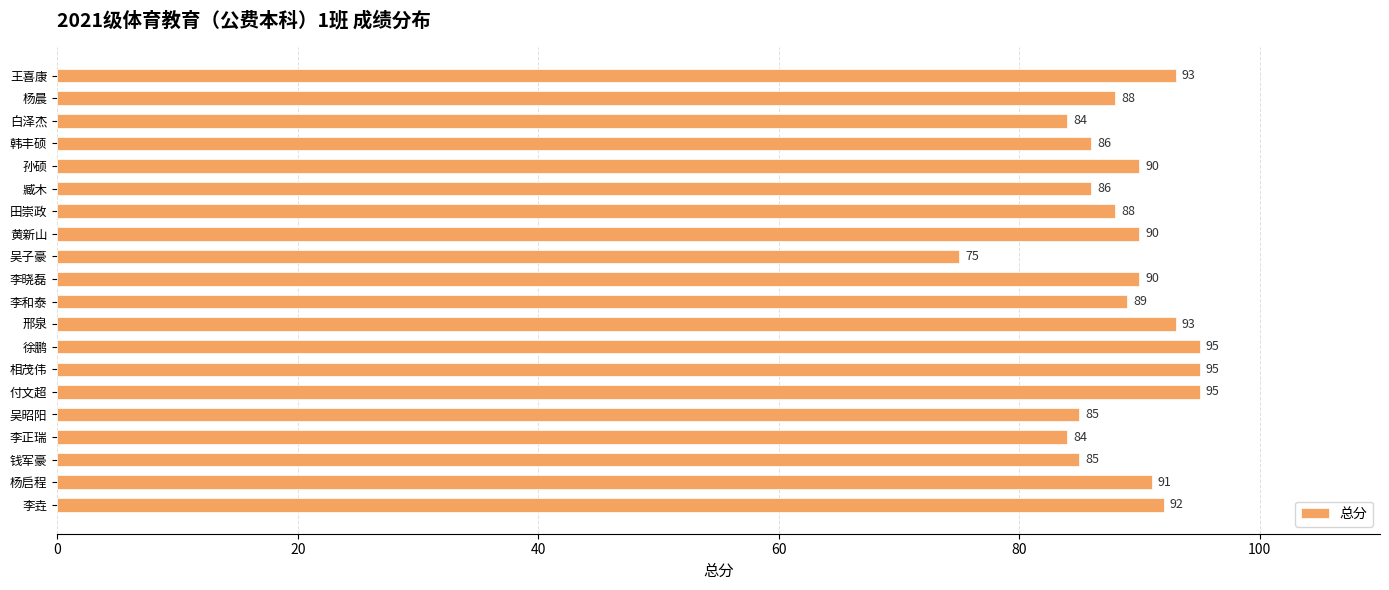

Between 杨晨 and 相茂伟, which is larger?

相茂伟